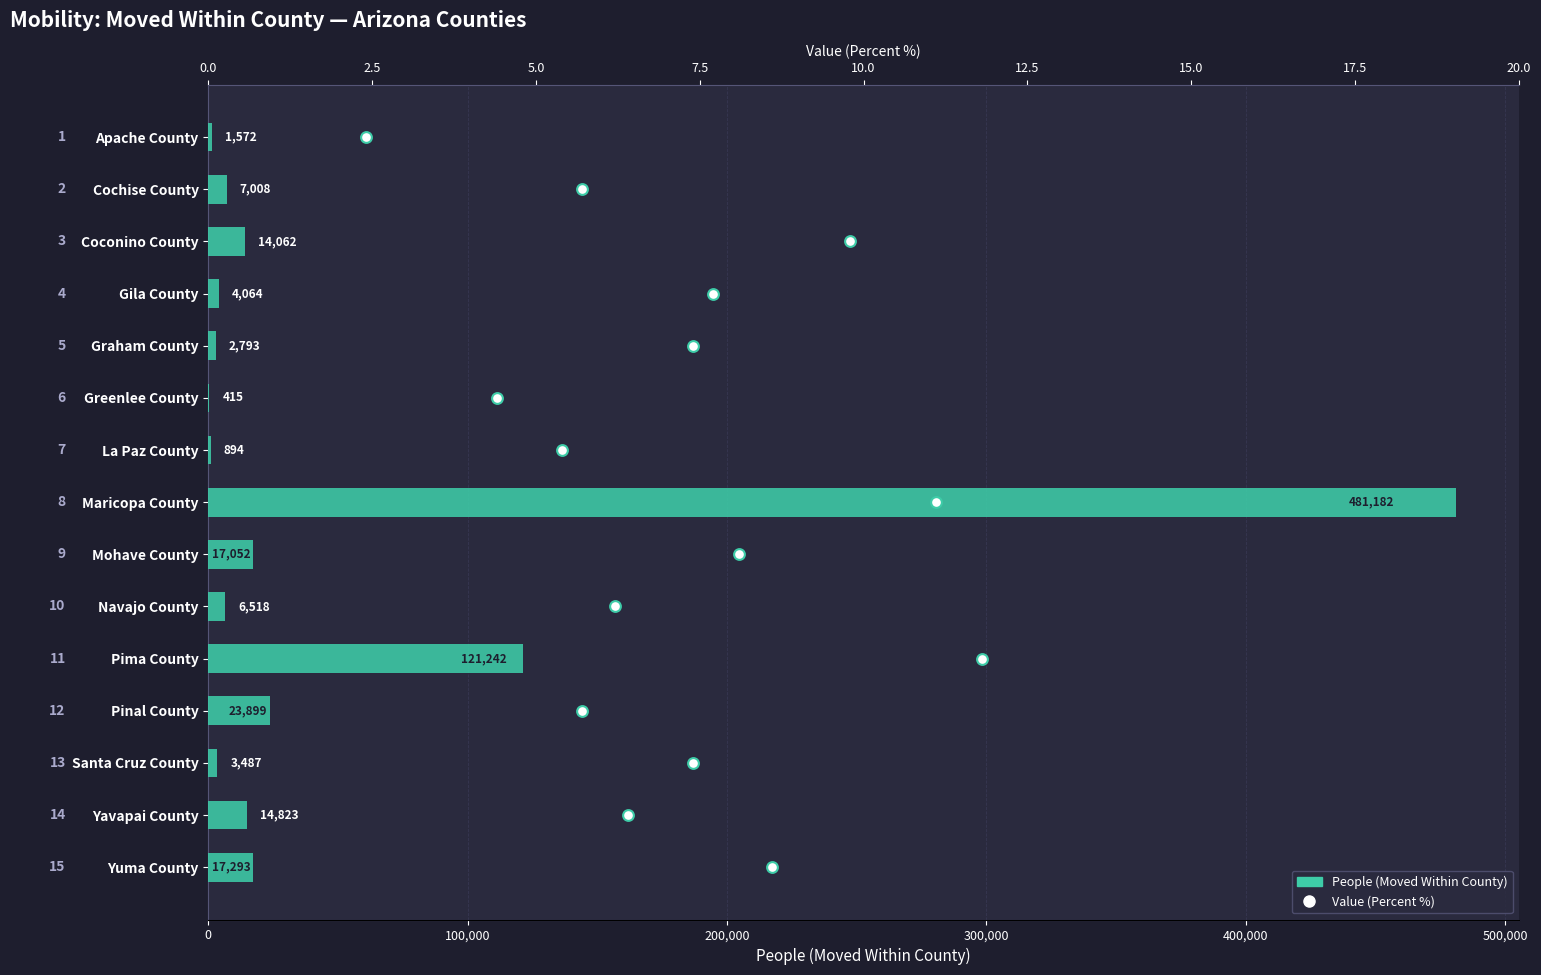

Which series contains the lowest Y value?

Value (Percent)